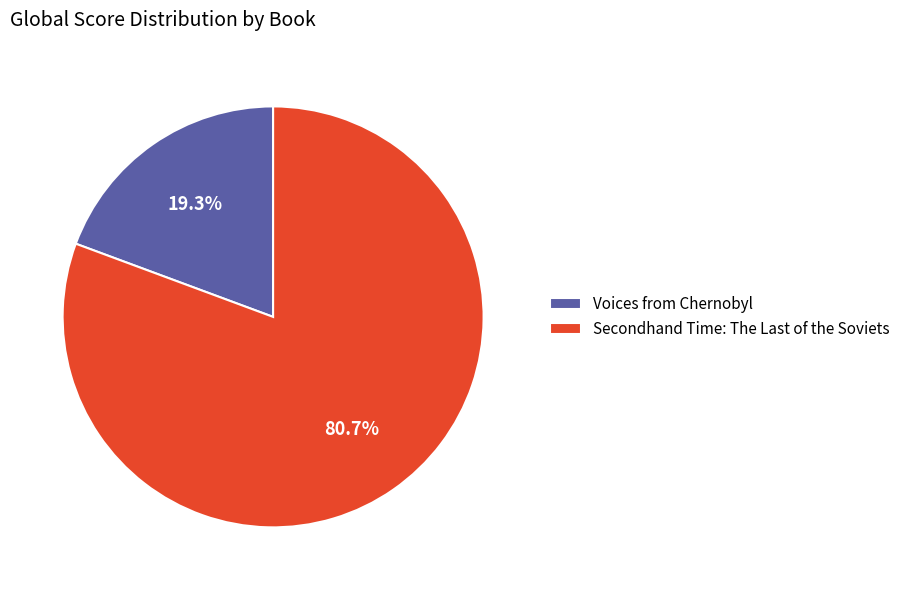

Is it true that Voices from Chernobyl is 19% of the pie?

True